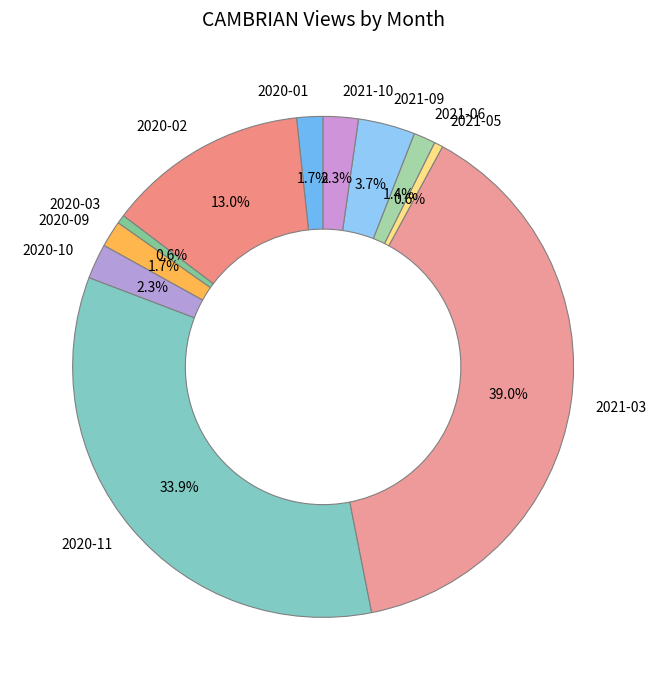

Does 2020-10 represent more than half of the total?

No